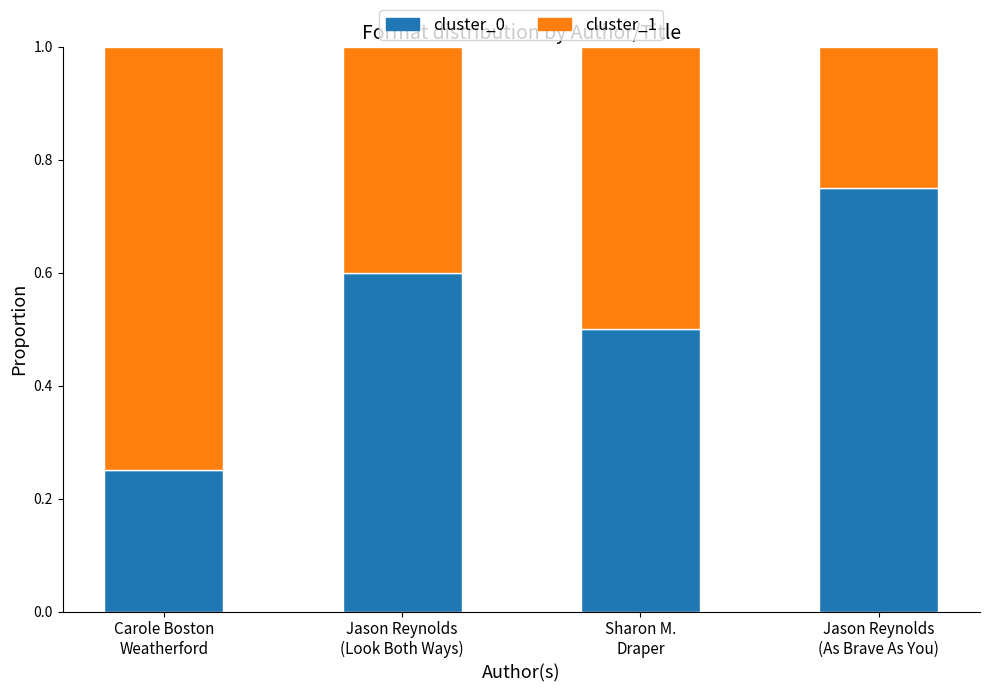

What is the average value of the cluster_0 series?

0.5